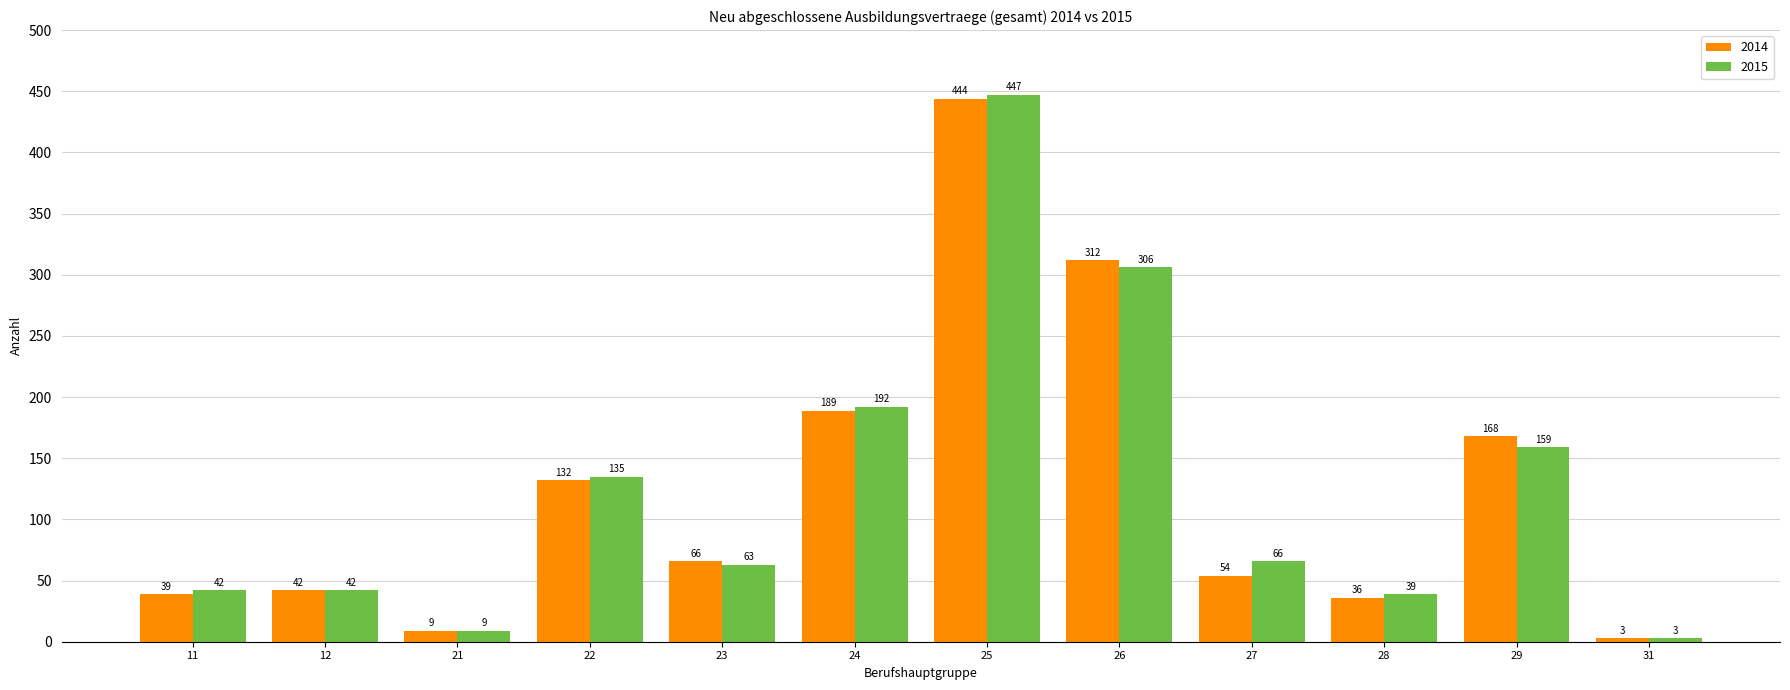

What is the total value across all series at 12?

84